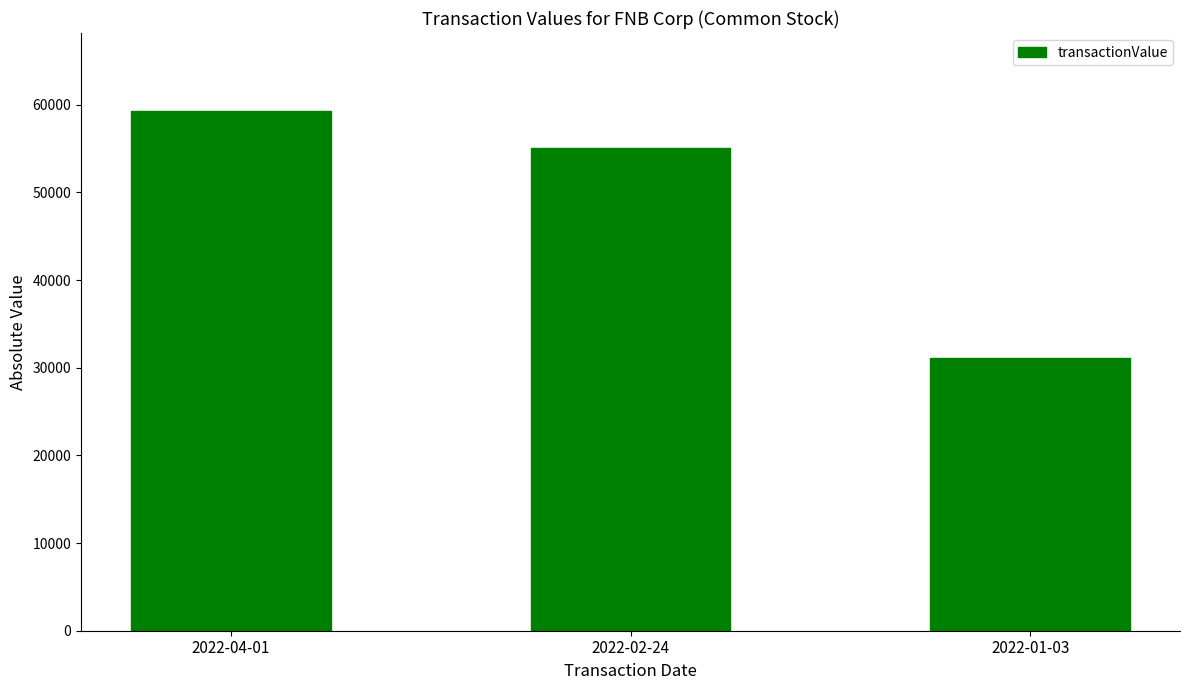

Are the bars grouped side by side (vs. stacked)?

No